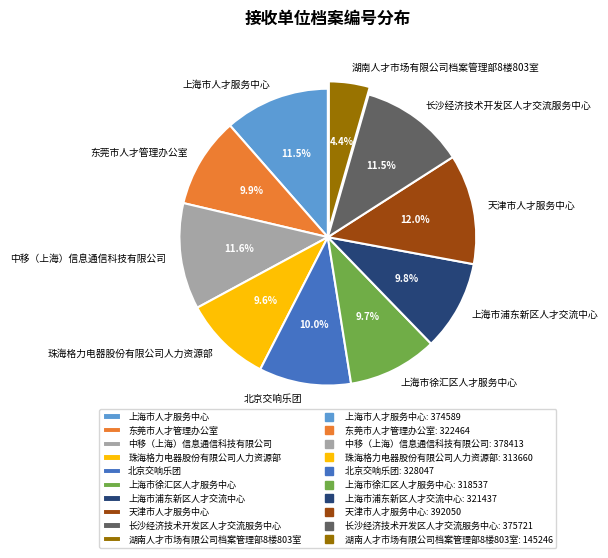

What percentage is NOT represented by 上海市人才服务中心?

88.5%